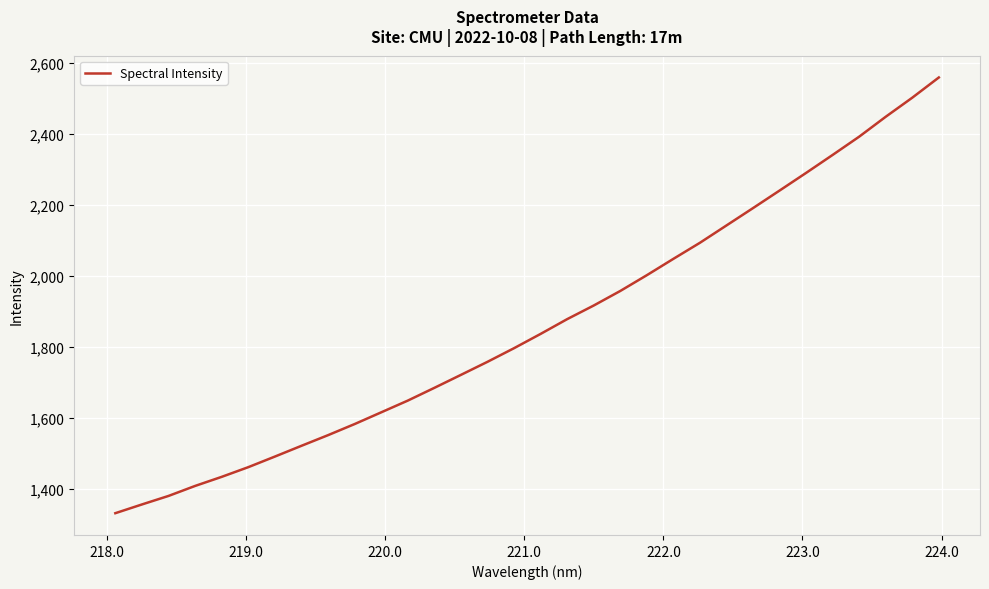

What is the smallest value displayed?

1331.1